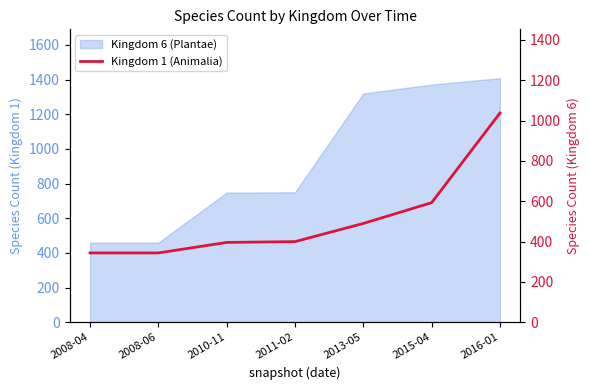

Rank the categories by value from lowest to highest.

2008-04, 2008-06, 2010-11, 2011-02, 2013-05, 2015-04, 2016-01